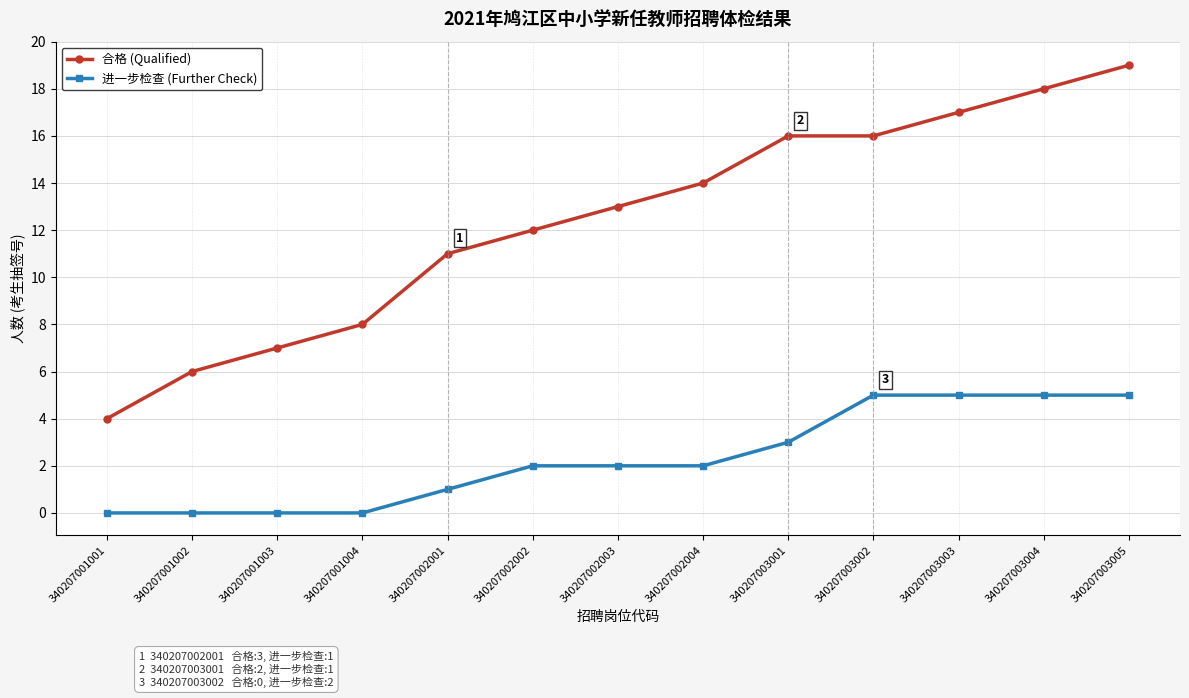

Count the number of categories in the chart.

13